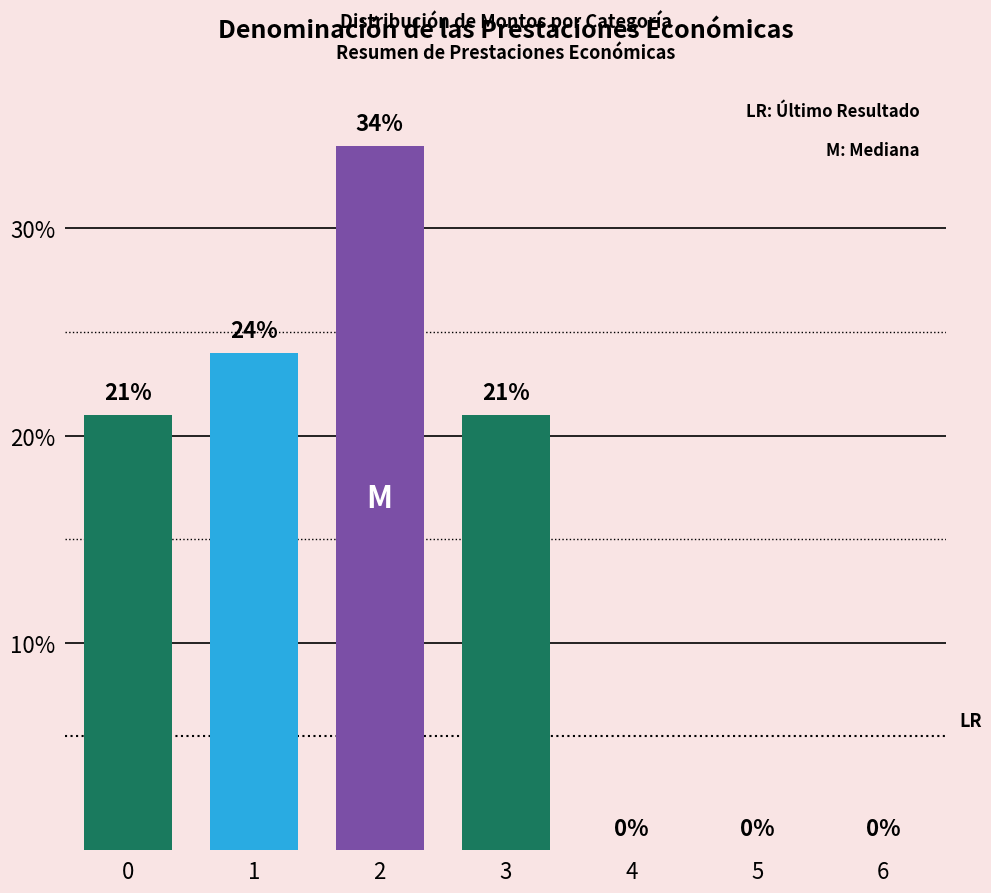

Reading right to left, transcribe all the data shown in this chart.

6=0	5=0	4=0	3=21	2=34	1=24	0=21